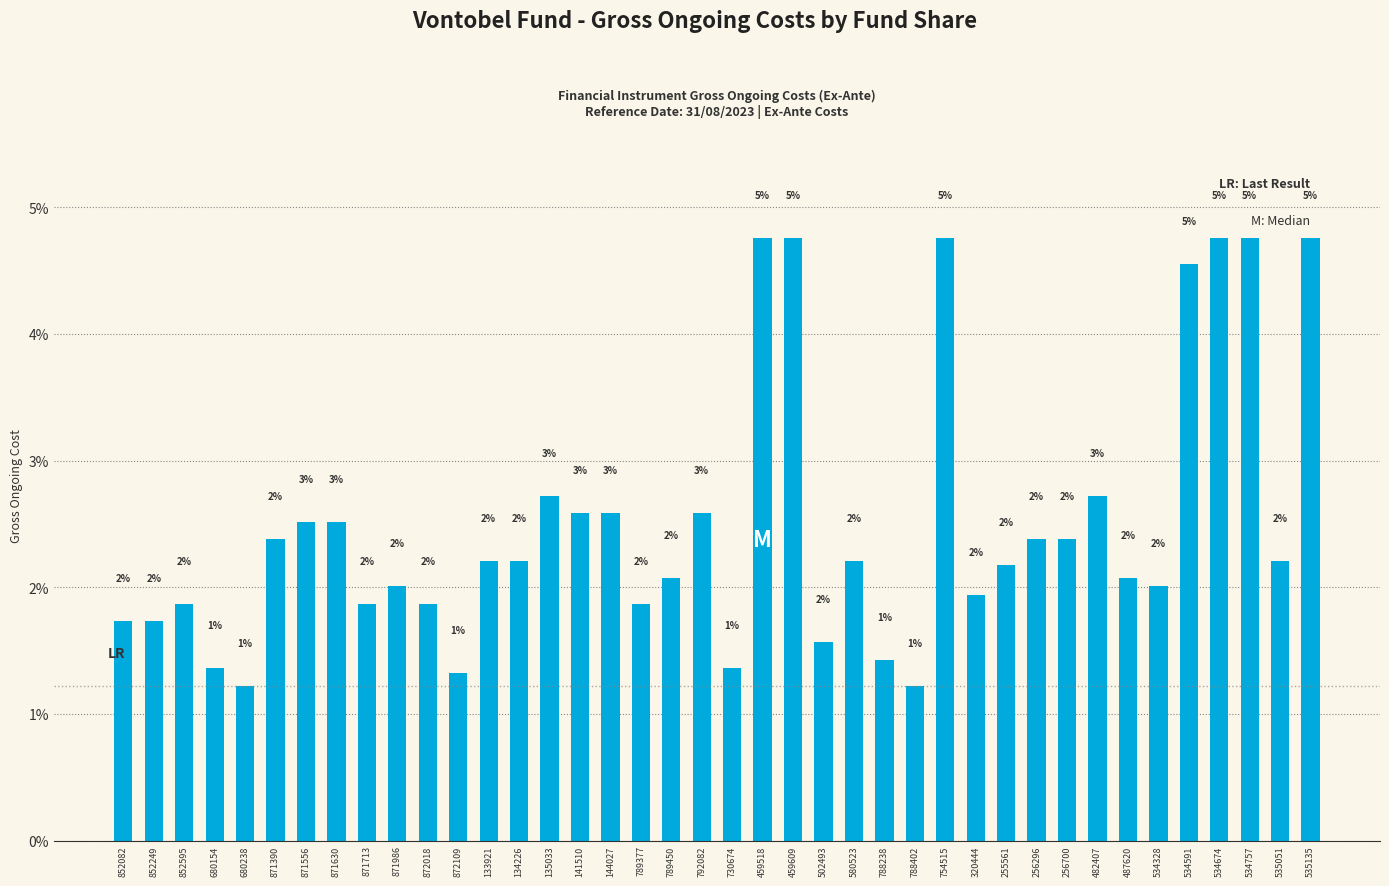

Is it true that the value at 871713 is 0.5?

False